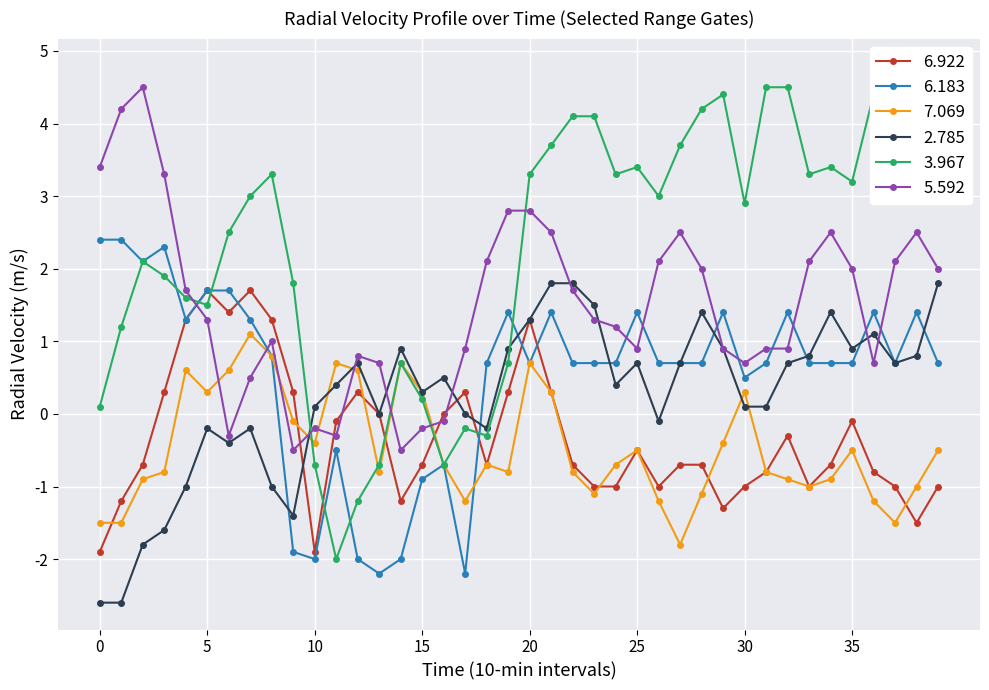

What is the average value of the 2.785 series?

0.2